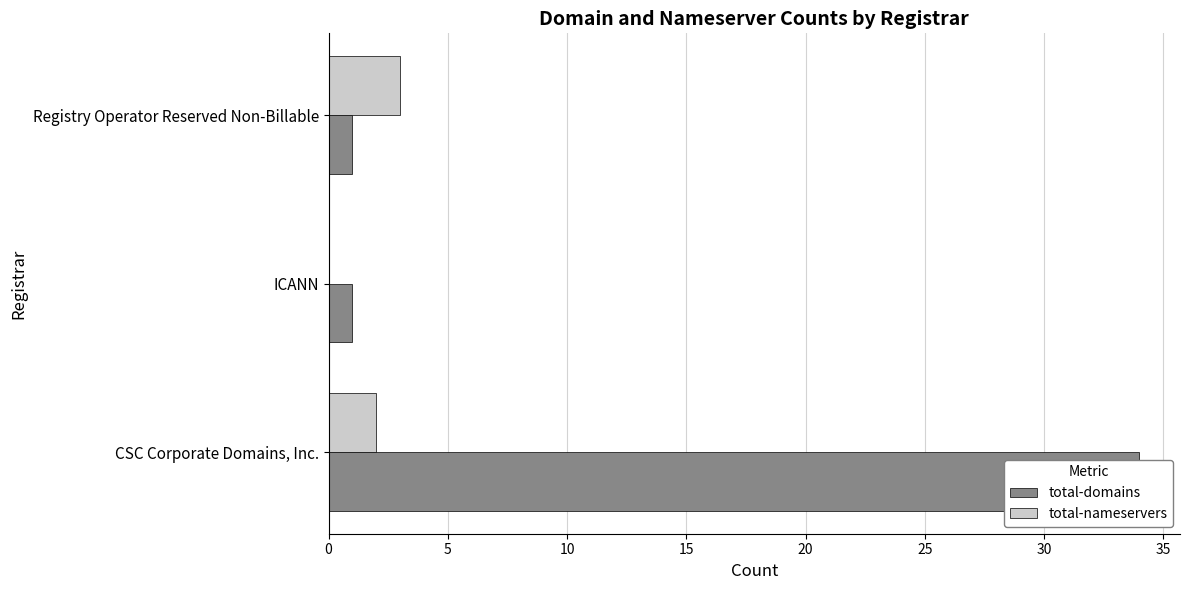

How many positive values does the total-nameservers series have?

2